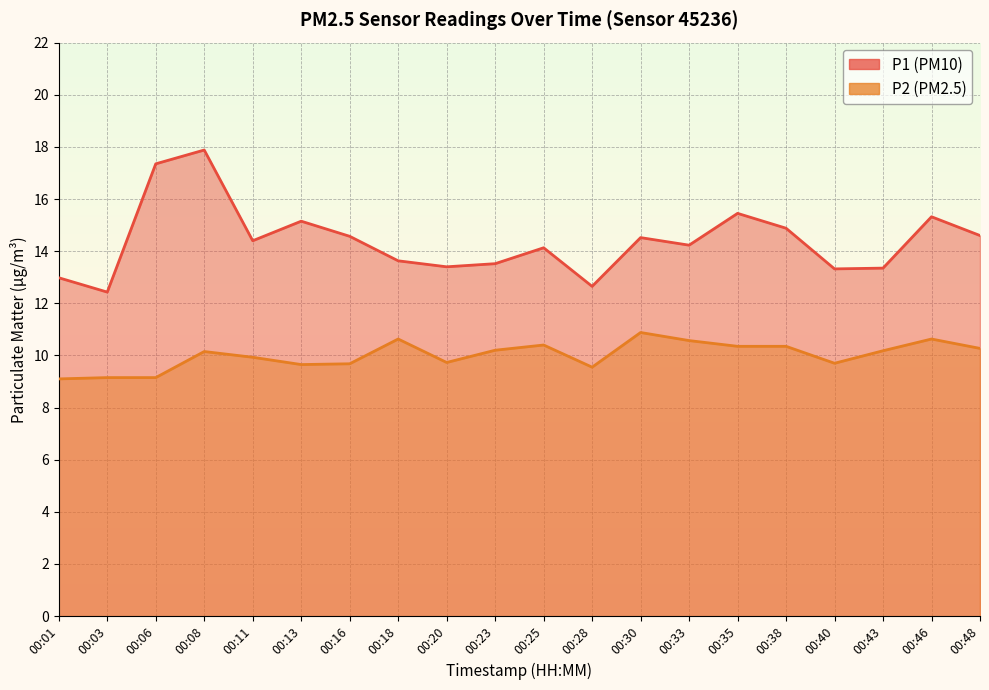

How many distinct data groups are displayed?

2